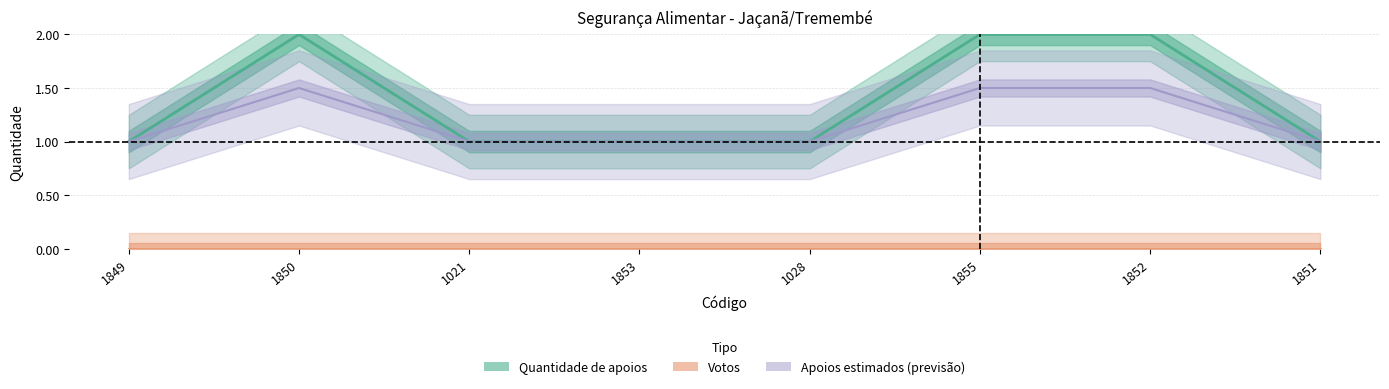

What is the value of the 1st point from the left?

1